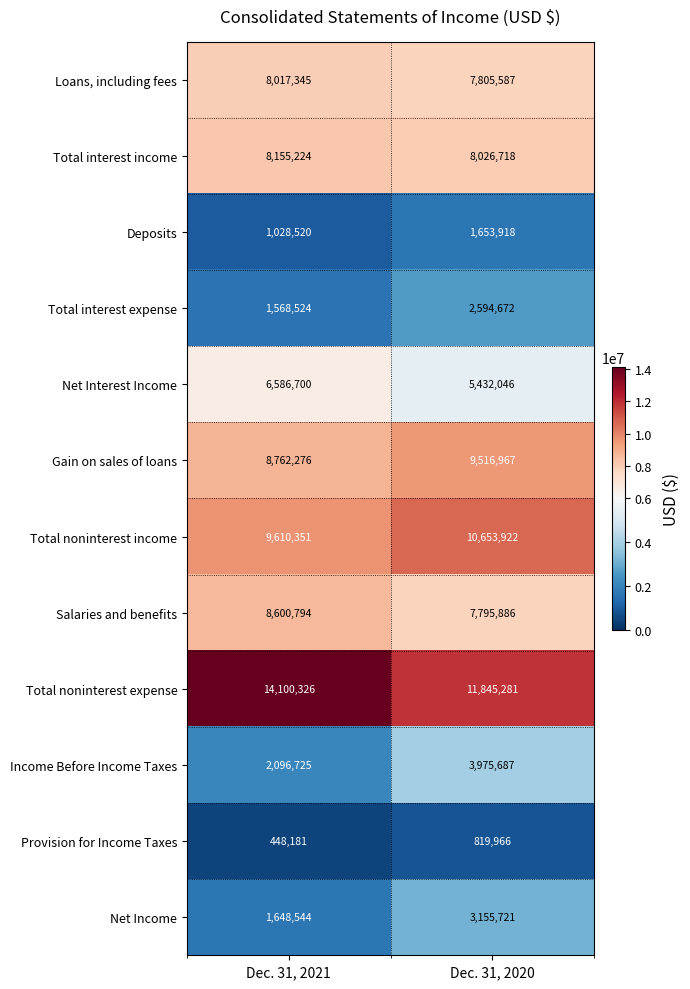

How many data points does each series have?

2